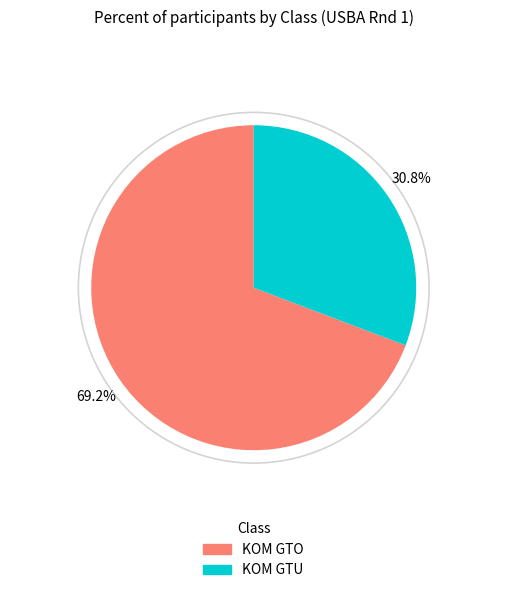

What percentage do KOM GTU and KOM GTO together represent?

100.0%